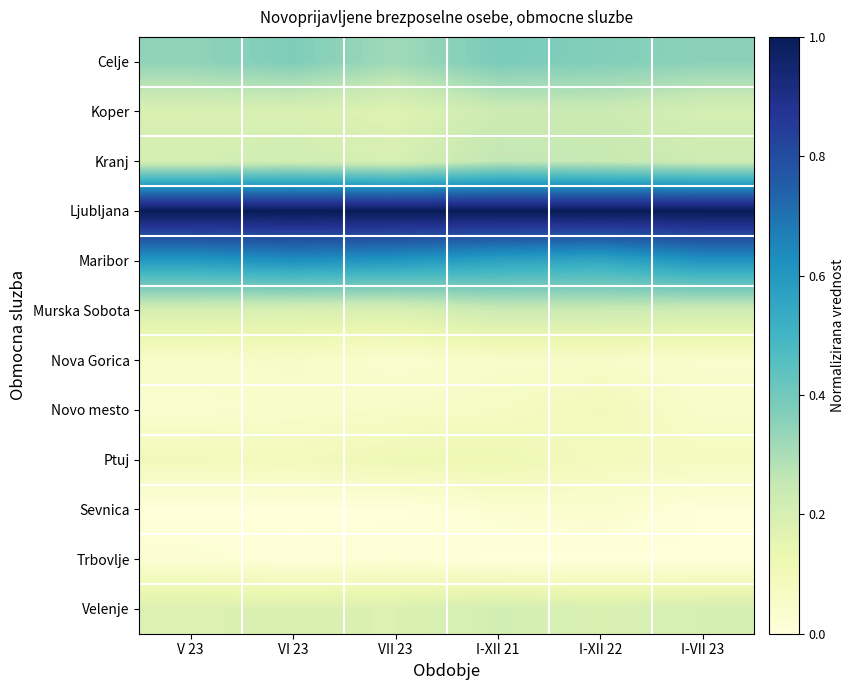

Between I-XII 22 and VI 23, which is larger?

VI 23